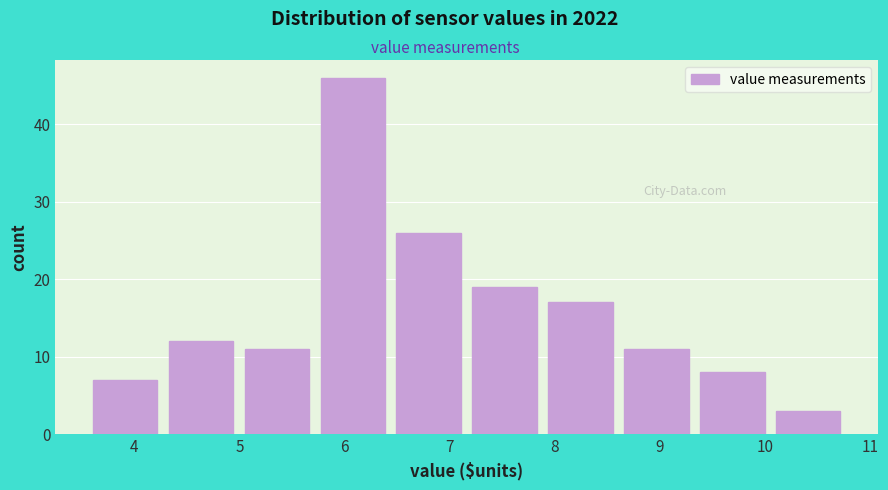

Reading left to right, transcribe this chart: for each bar, give the range it covers on the x-axis and its height. Neither the bar edges nor the heights are printed on the chart, so give them approximately, as read against the axes.

3.6 to 4.3: 7
4.3 to 5.0: 12
5.0 to 5.7: 11
5.7 to 6.4: 46
6.4 to 7.2: 26
7.2 to 7.9: 19
7.9 to 8.6: 17
8.6 to 9.3: 11
9.3 to 10.0: 8
10.0 to 10.8: 3